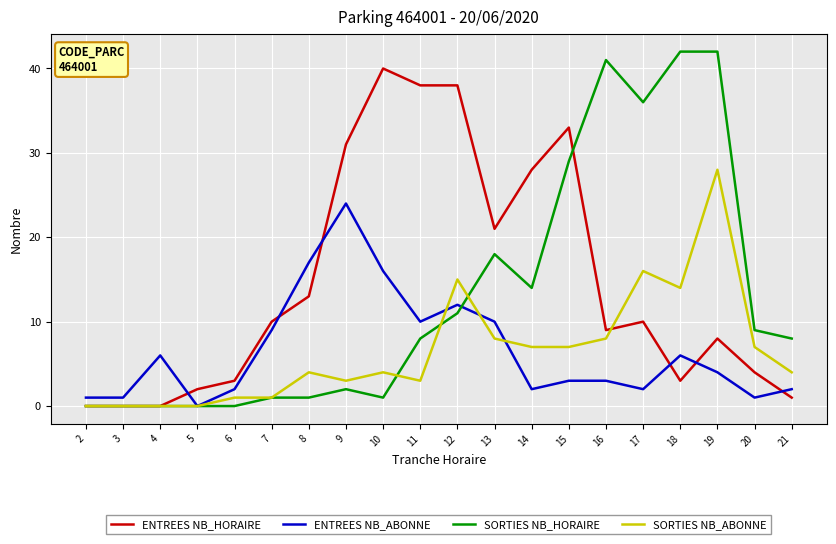

How many intersections are there between ENTREES NB_HORAIRE and ENTREES NB_ABONNE?

6